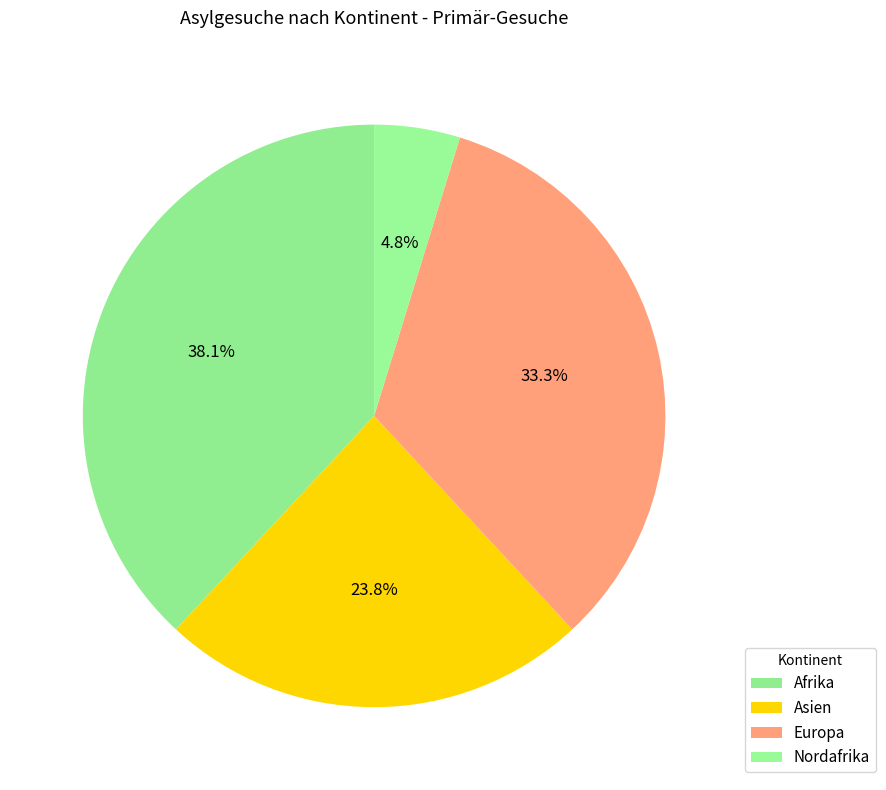

What is the smallest slice in the pie chart?

Nordafrika